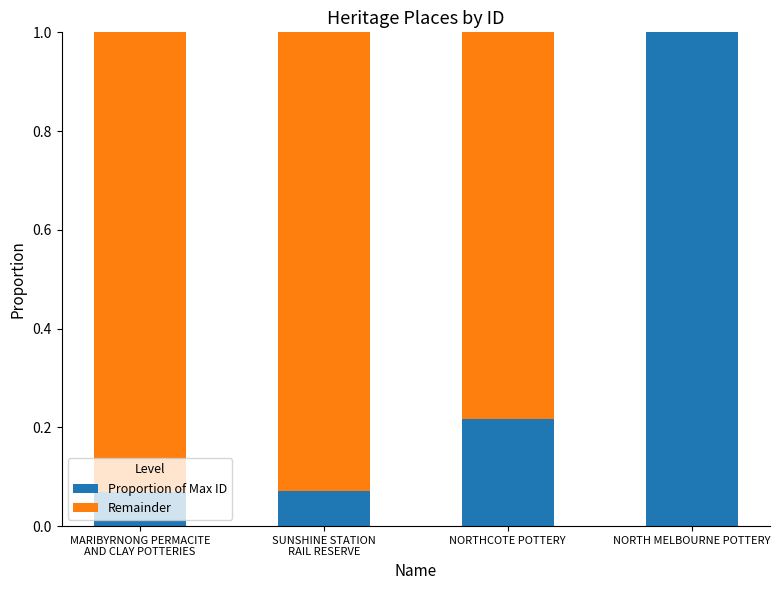

What is the highest value of the Proportion of Max ID series?

1.0